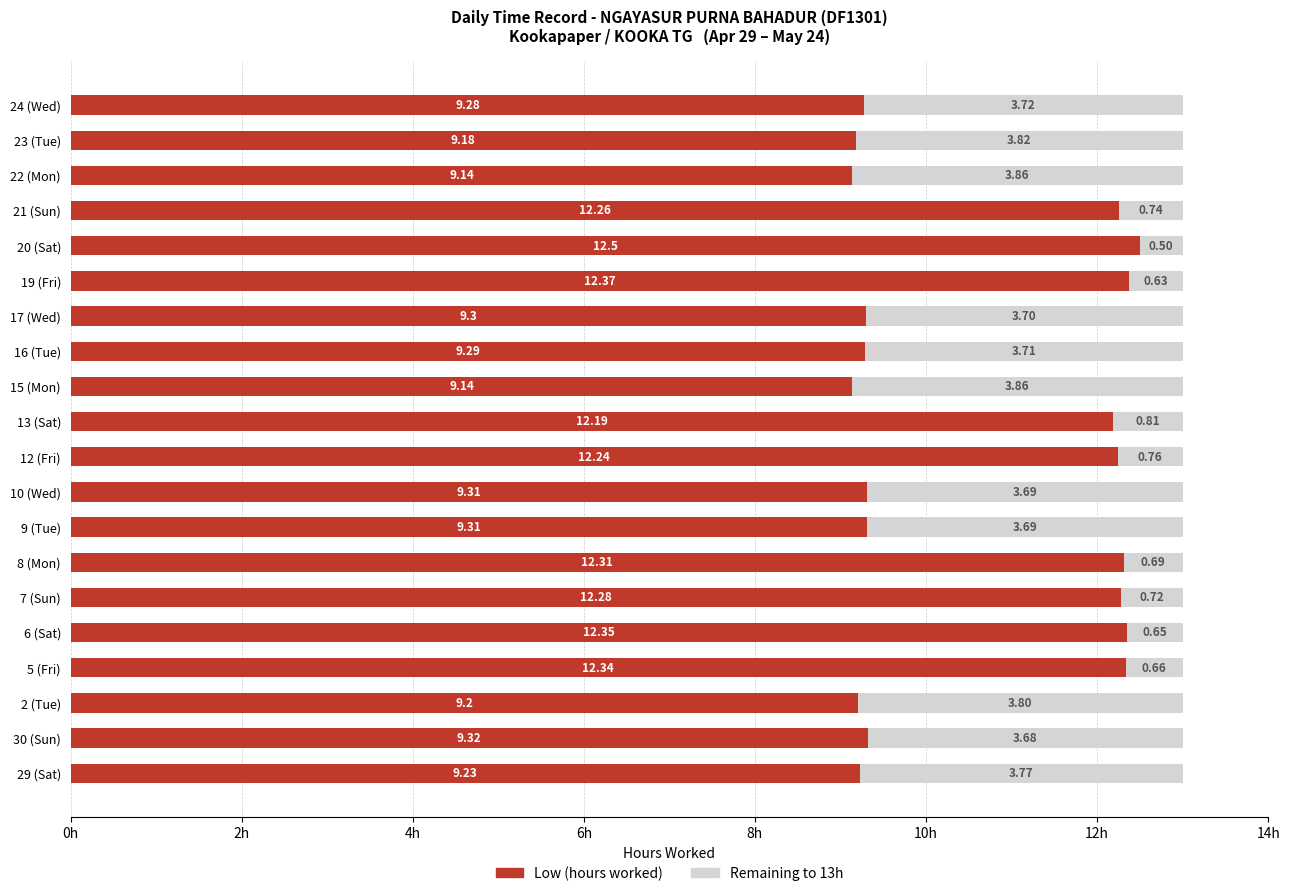

What is the total value across all series at 22 (Mon)?

13.0